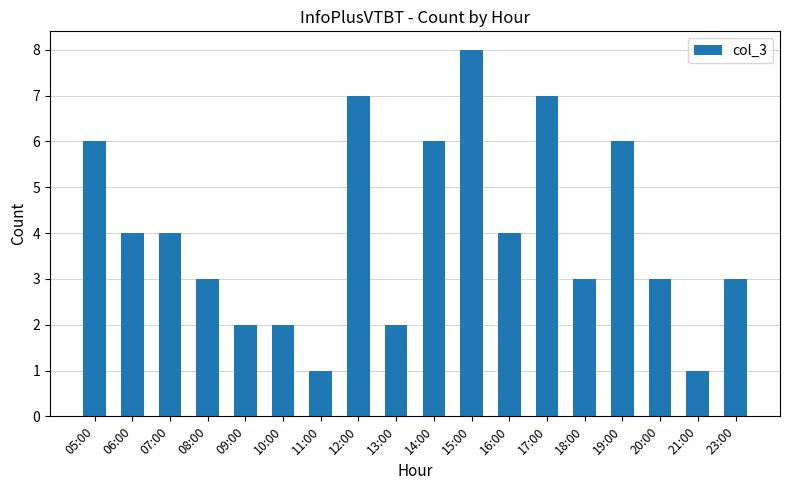

What is the label of the 7th bar from the left?

11:00